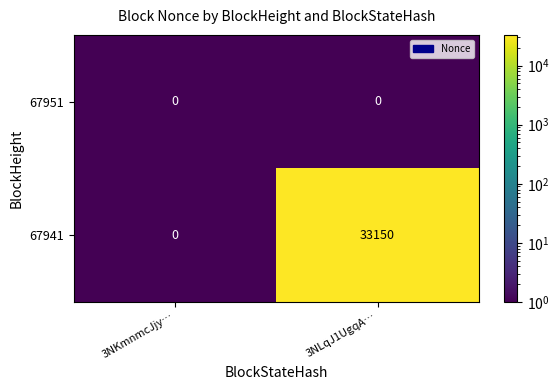

What is the total value across all series at 3NLqJ1UgqA…?

33150